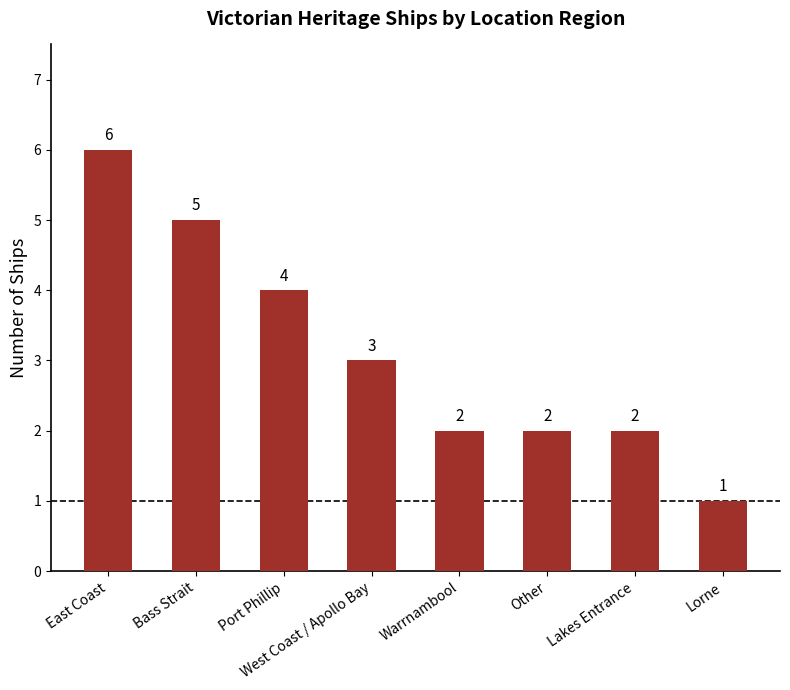

What is the value of the 2nd bar from the left?

5